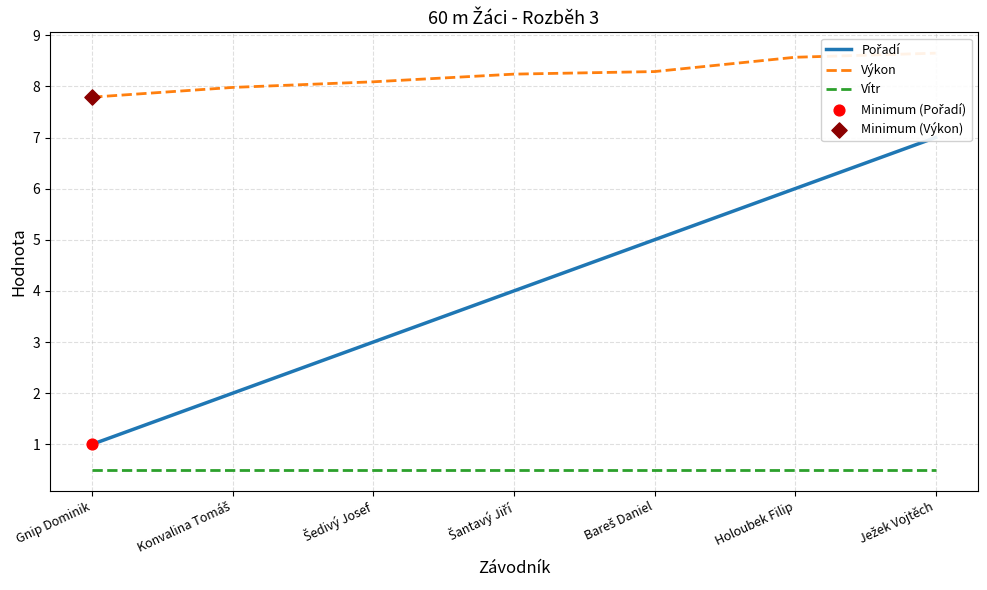

Which series has the largest total across all categories?

Výkon